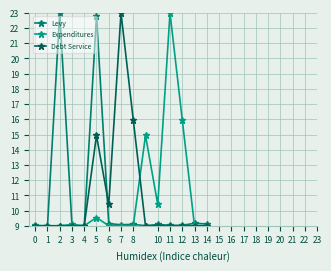

What is the value of the Levy point at the 12th from the left?

9.0